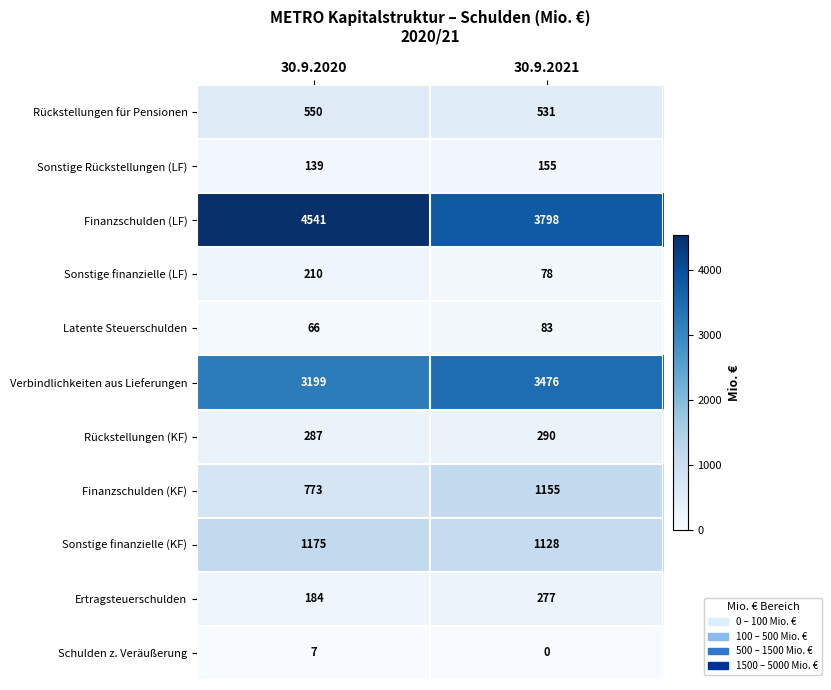

Which category has the highest value across all series?

30.9.2020